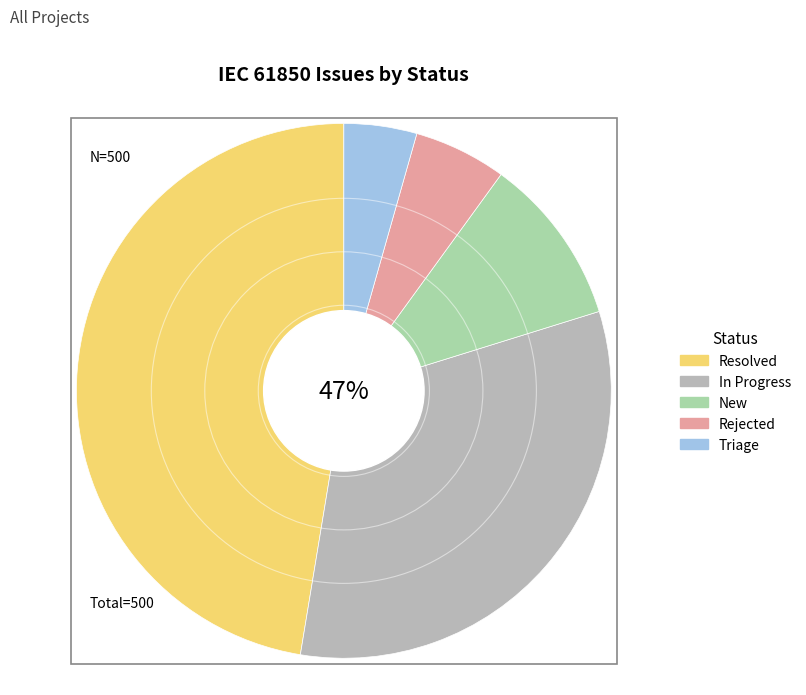

How many segments does this pie chart have?

5